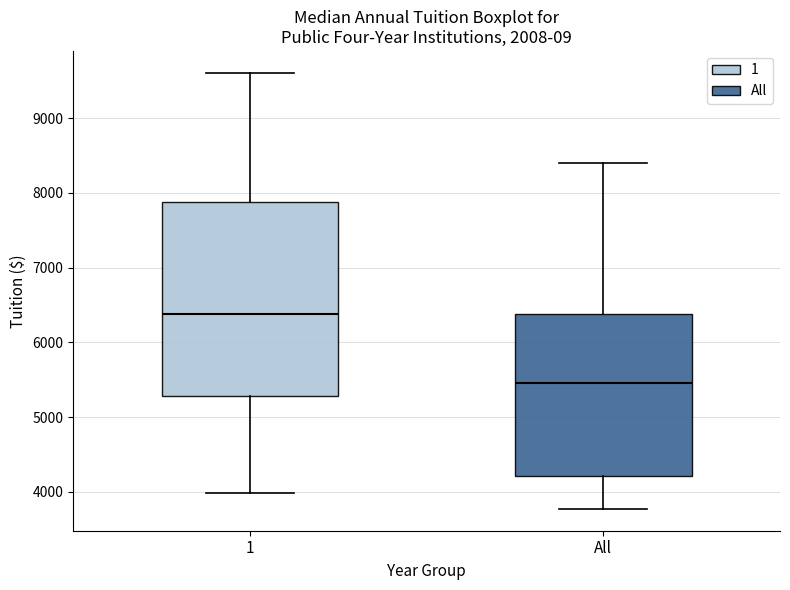

Reading left to right, read every box against the y-axis: the position of its median line, the range the box covers, and the ends of its whiskers. The values are not printed on the chart, so give them approximately, as read against the axis.

1: median 6400, box 5300 to 7900, whiskers 4000 to 9600
All: median 5500, box 4200 to 6400, whiskers 3800 to 8400